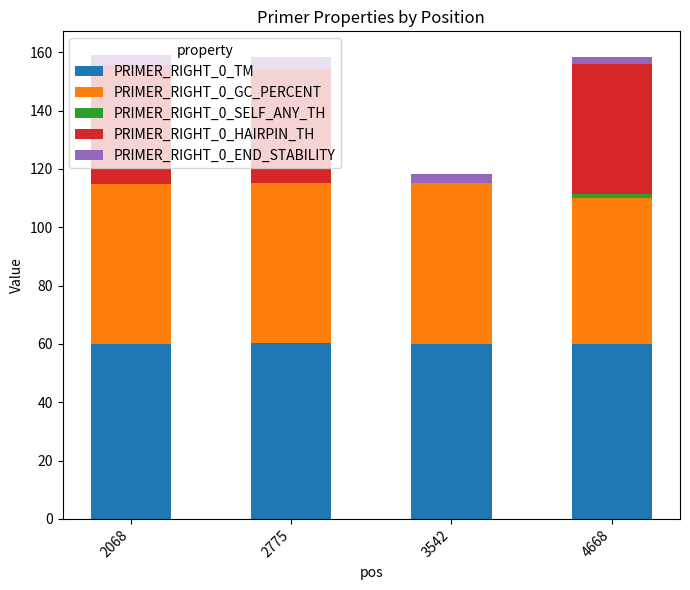

How many data points does each series have?

4